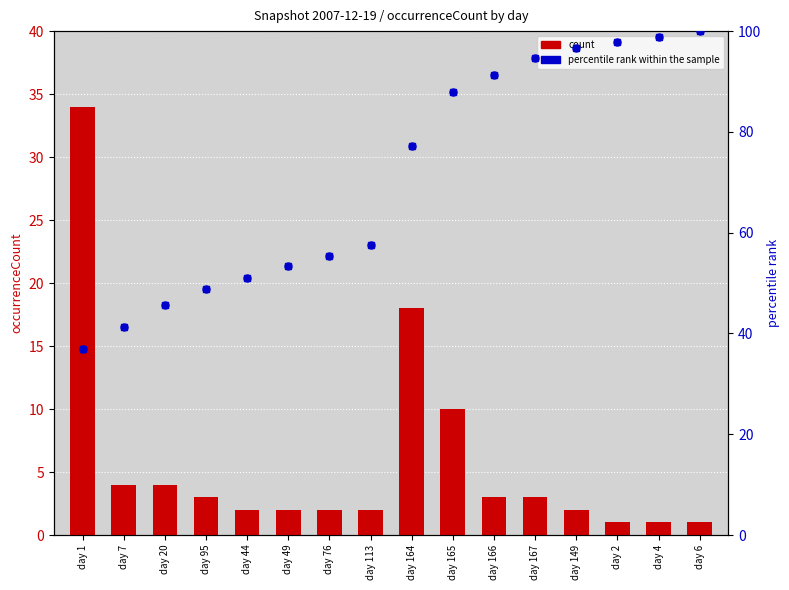

At which category is the sum across all series the highest?

day 6